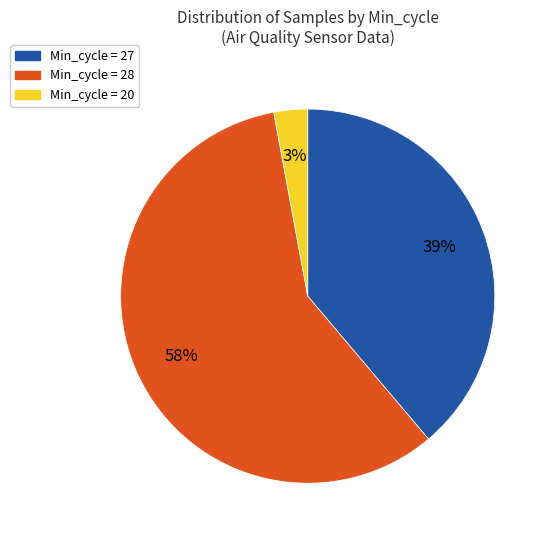

How many slices are in this pie chart?

3